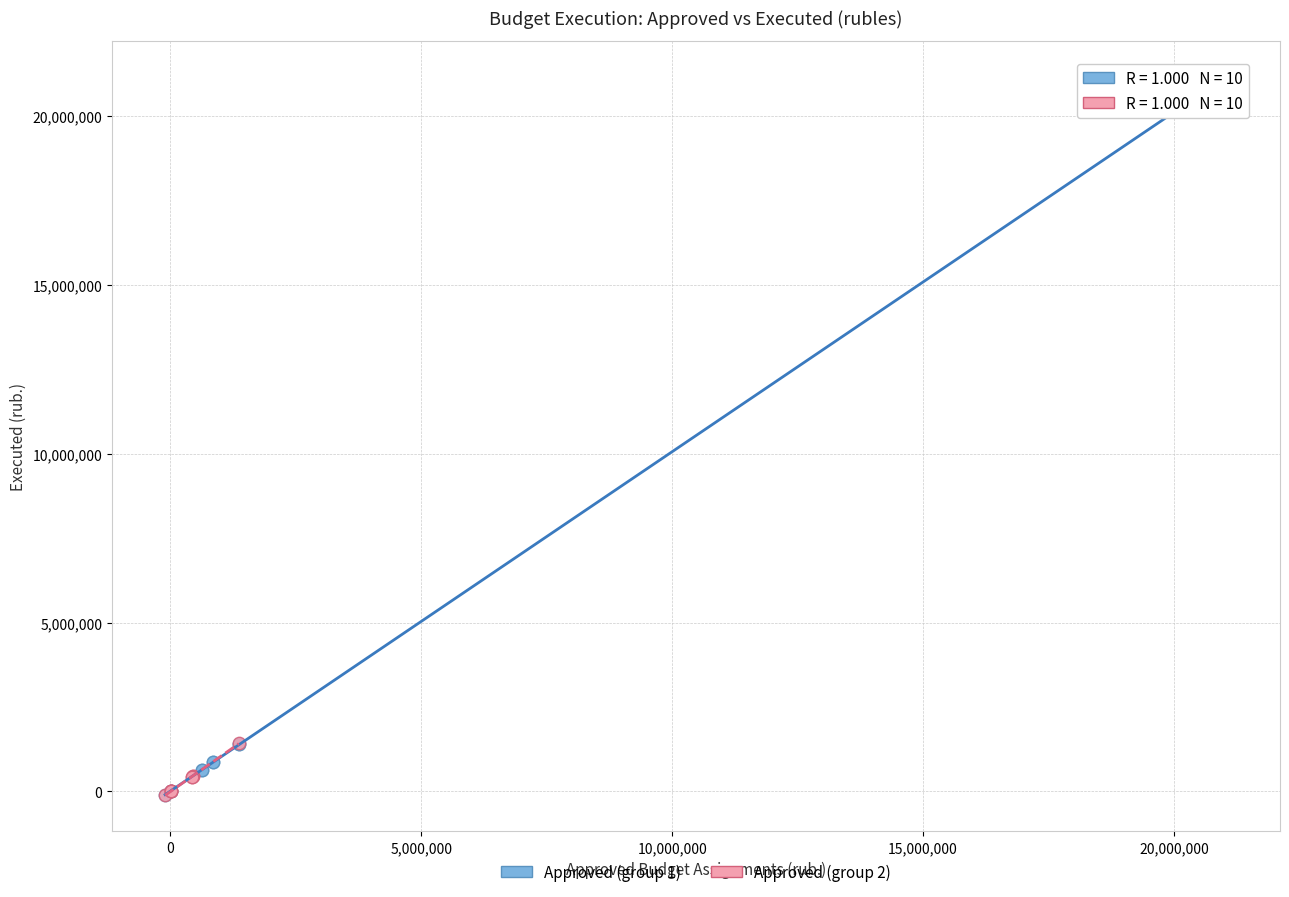

Which series has the widest spread of Y values?

Approved (group 1)